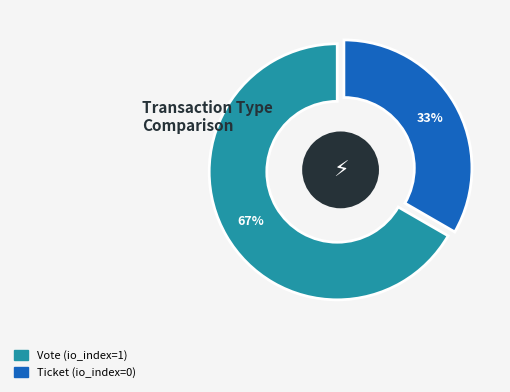

Which slice represents more than half of the pie?

Vote